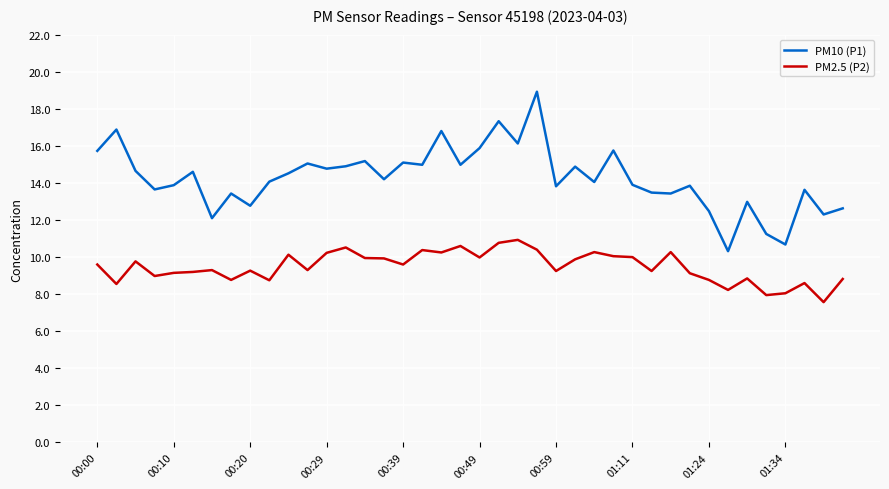

What is the difference between the maximum and minimum values in the PM10 (P1) series?

8.6